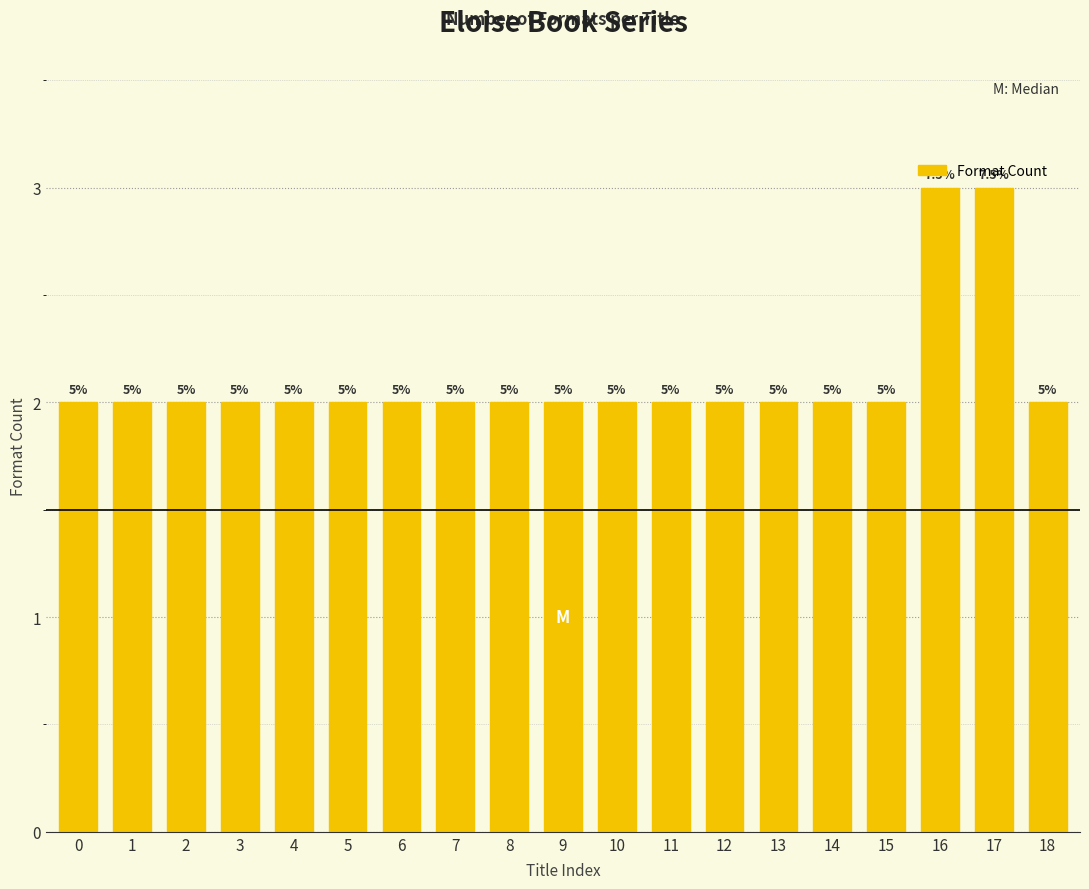

What is the difference between the maximum and minimum values?

1